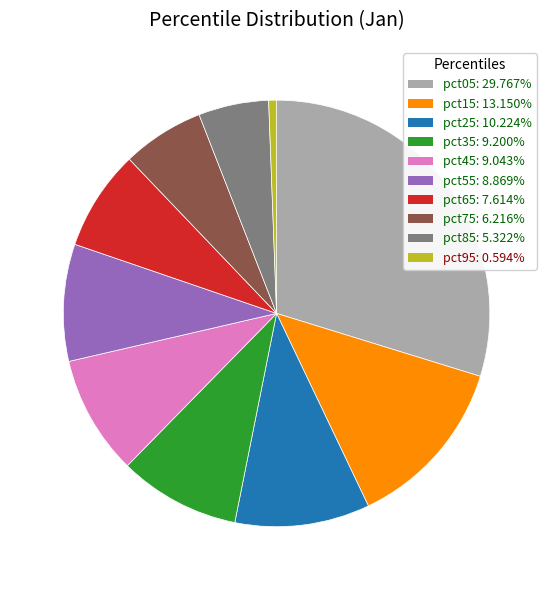

Which slice is the largest?

pct05